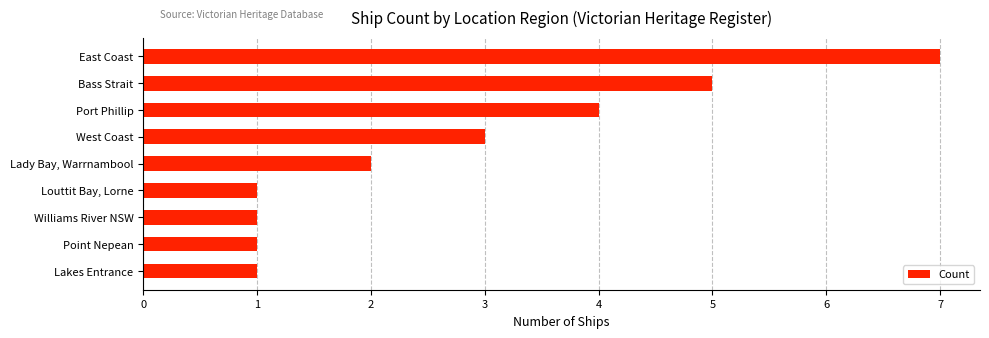

The value at Lakes Entrance is 2. True or false?

False